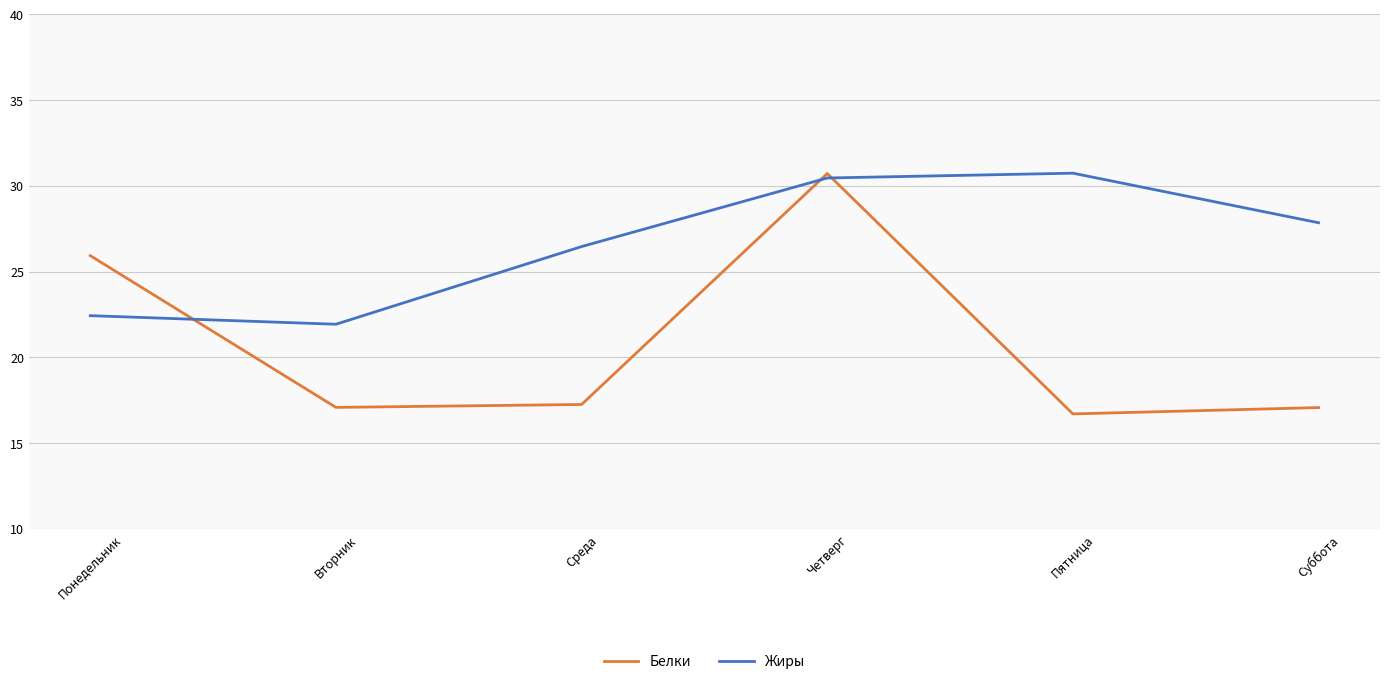

Count the number of categories in the chart.

6